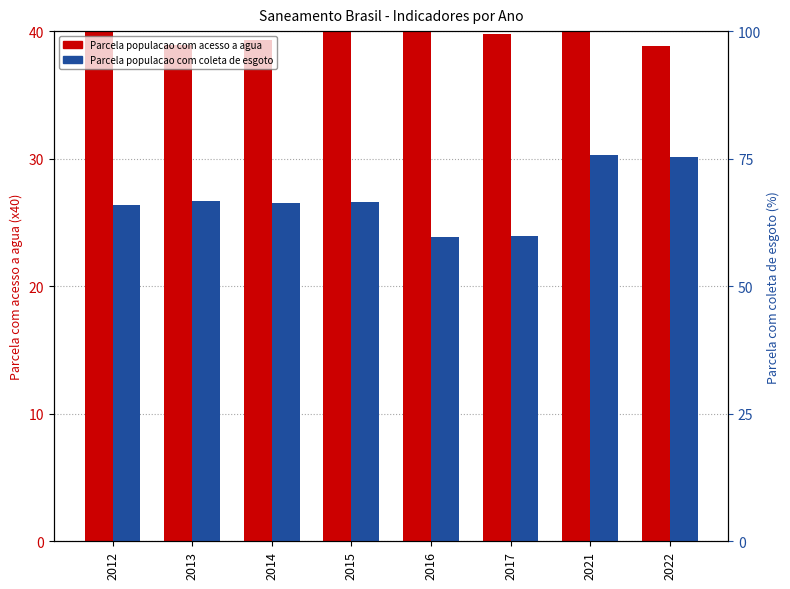

How many bars are there in each group?

2